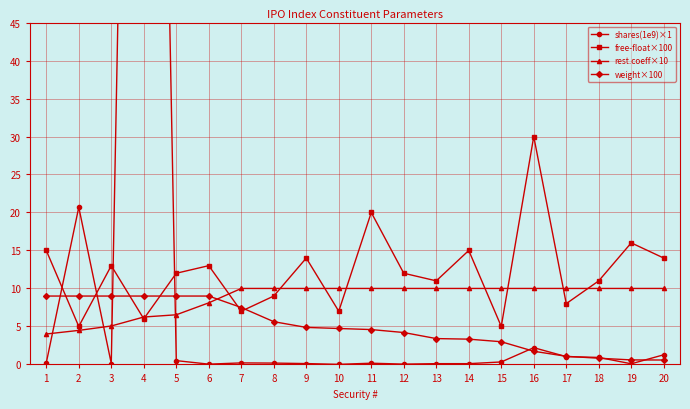

What is the difference between the weight×100 values at 15 and 4?

6.0